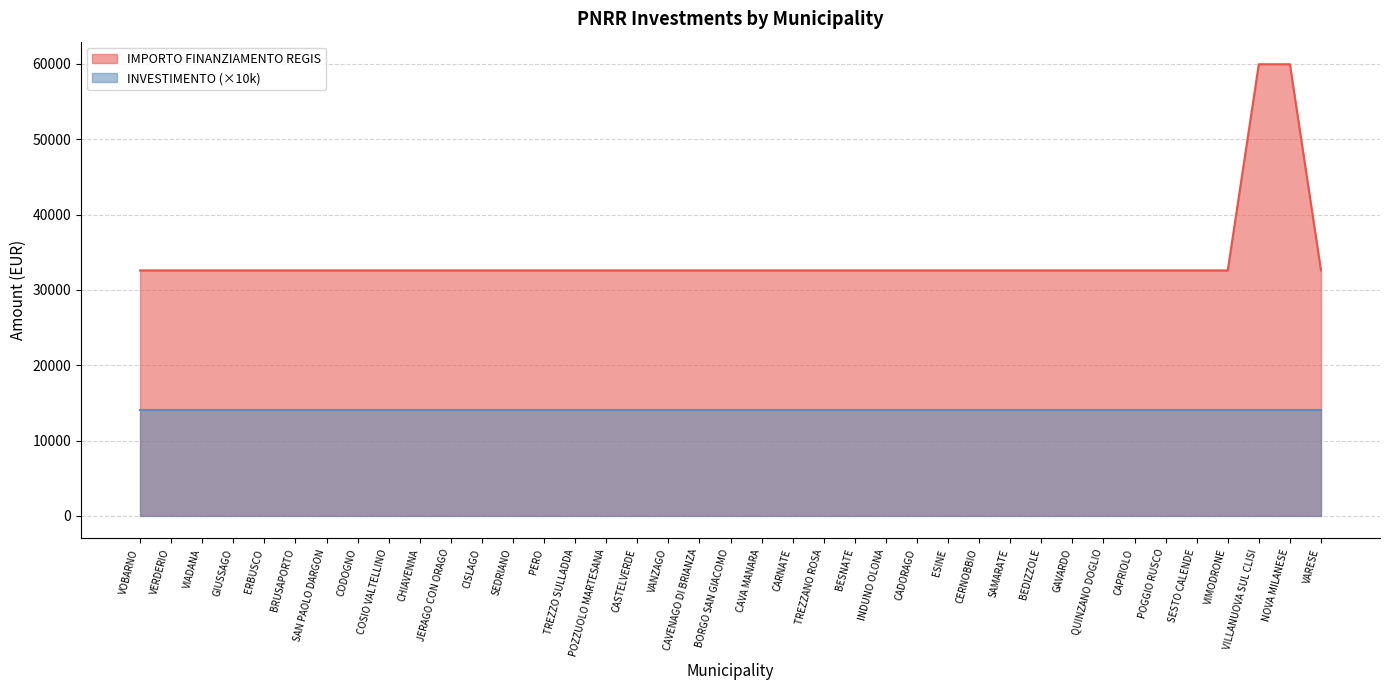

What is the difference between the values at VILLANUOVA SUL CLISI and SEDRIANO?

27377